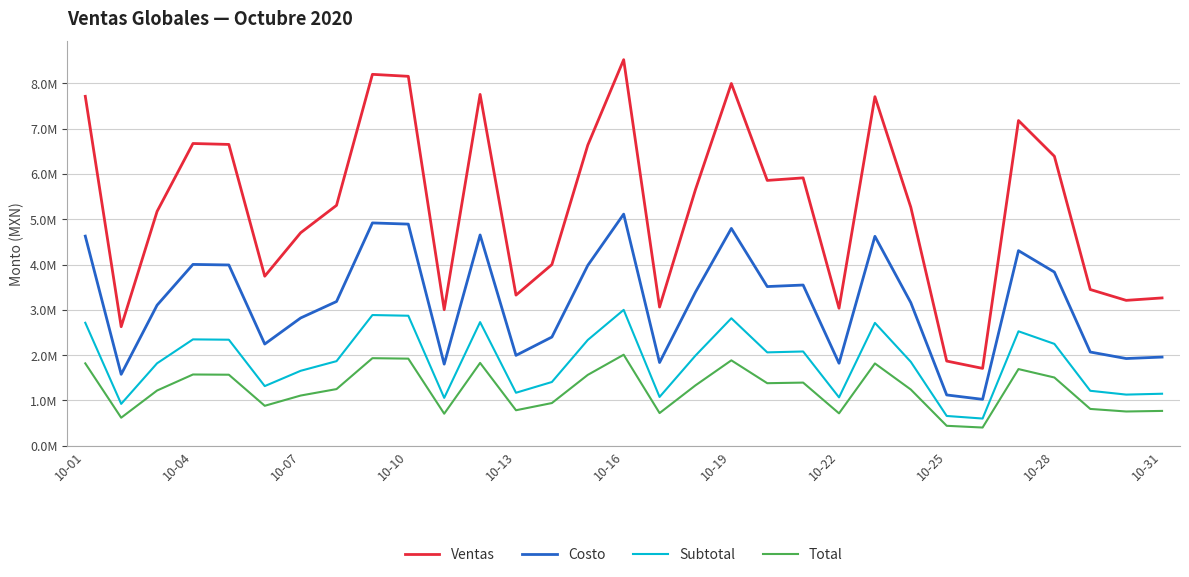

Is this an area chart (filled region under the line)?

No